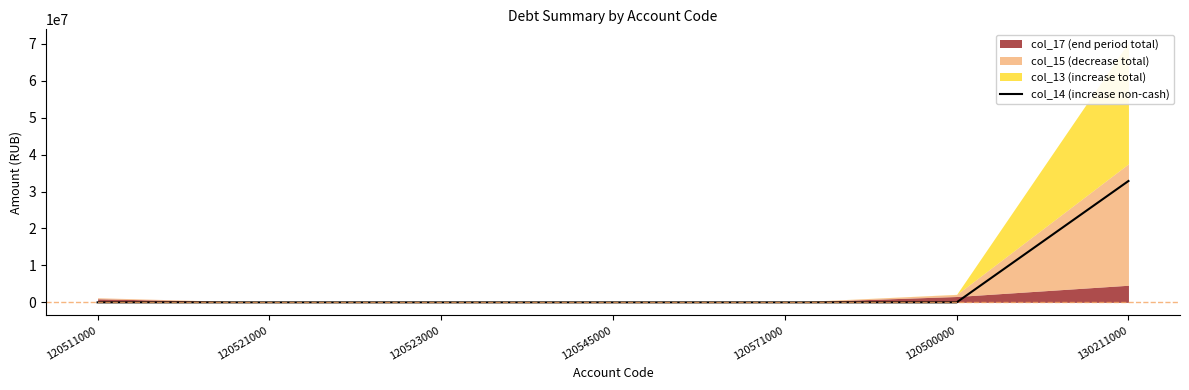

True or false: the data shows -20506497.0 at 120500000.

False